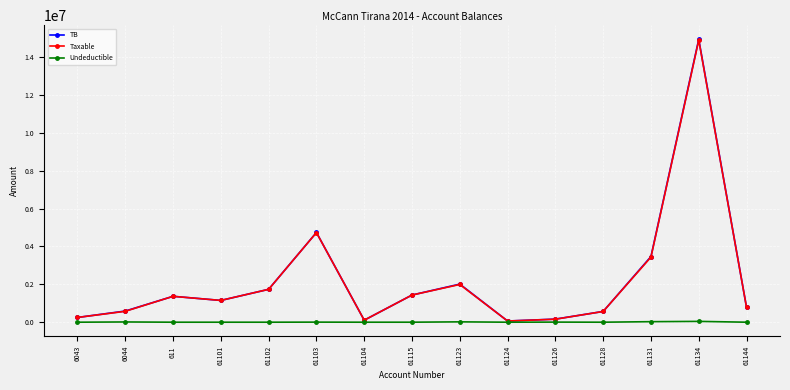

At which category does Taxable reach its first local valley?

61101